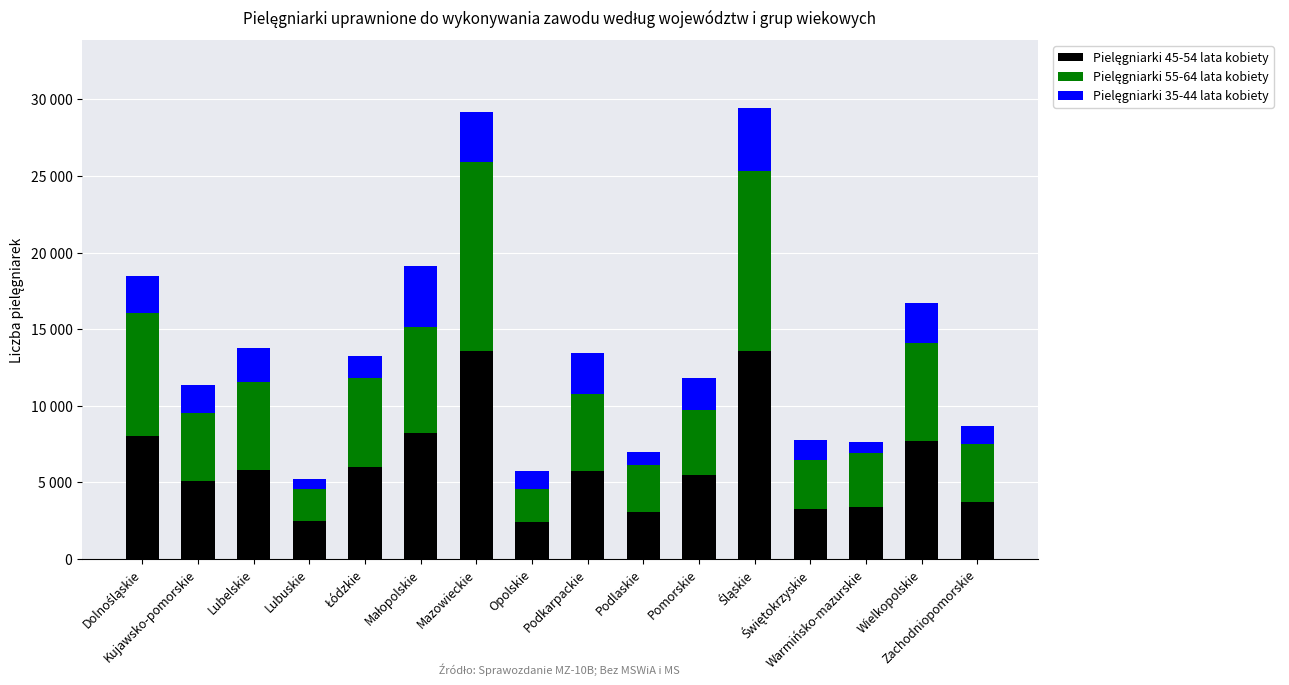

Is it true that Pielęgniarki 55-64 lata kobiety equals 7988 at Dolnośląskie?

True